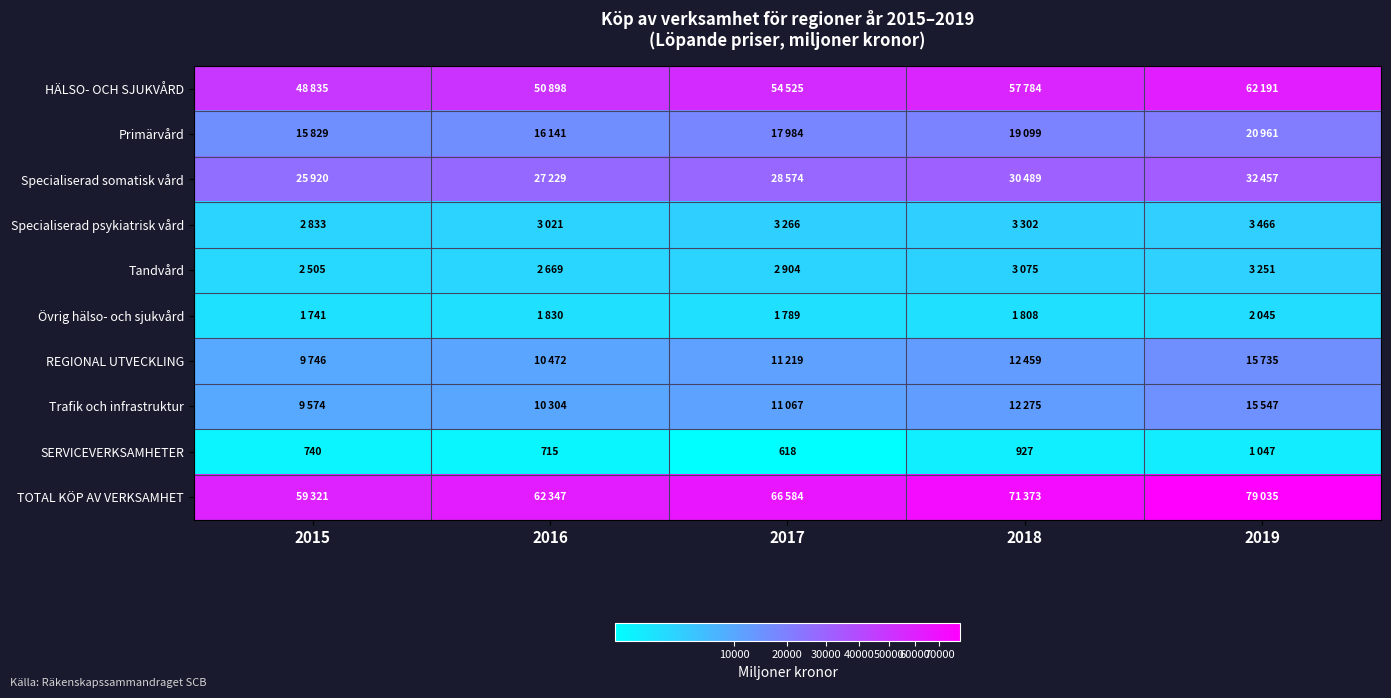

Between 2016 and 2017, which is larger?

2017